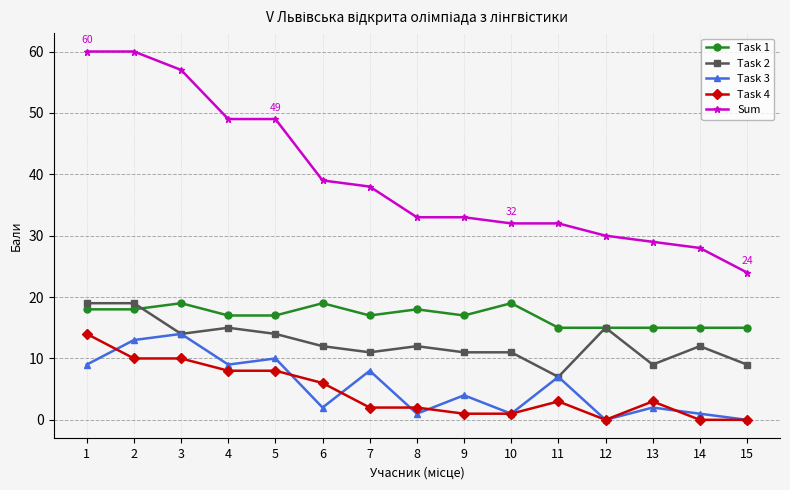

Which series has the widest spread of values?

Sum